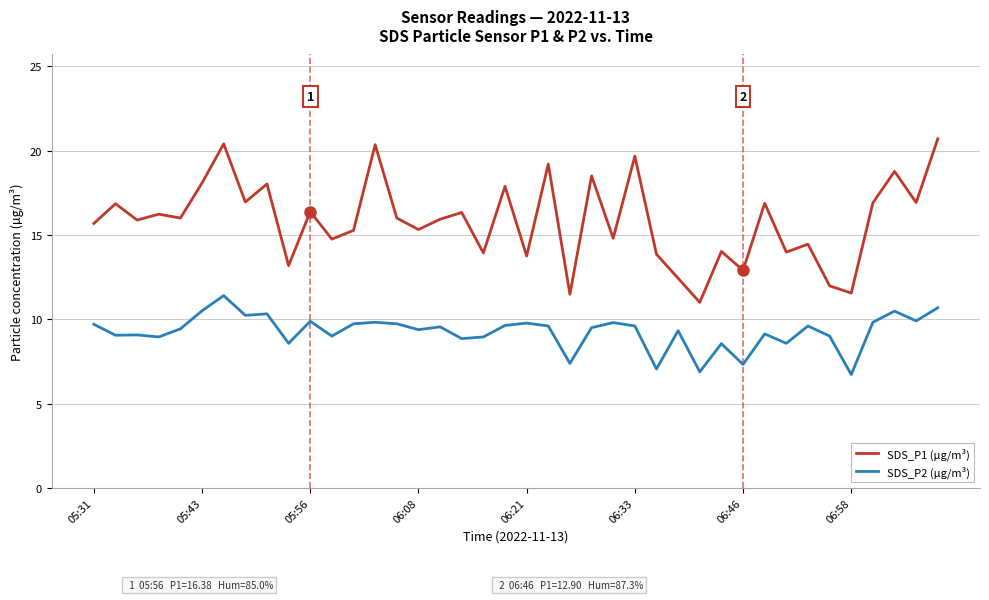

List the series in order of their peak value, lowest first.

SDS_P2 (µg/m³), SDS_P1 (µg/m³)